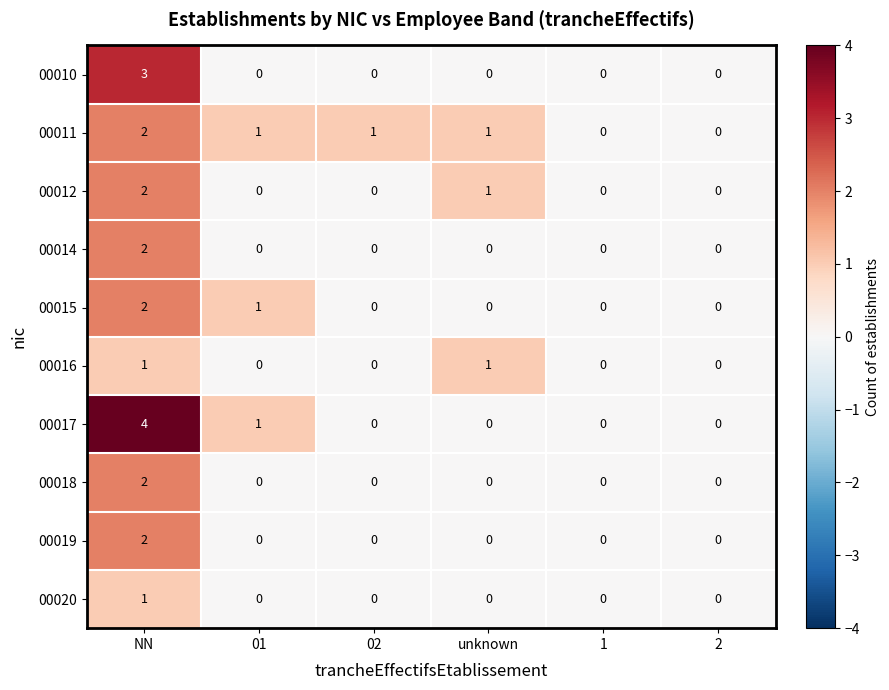

Count the 00017 values in the range 0 to 1.

5